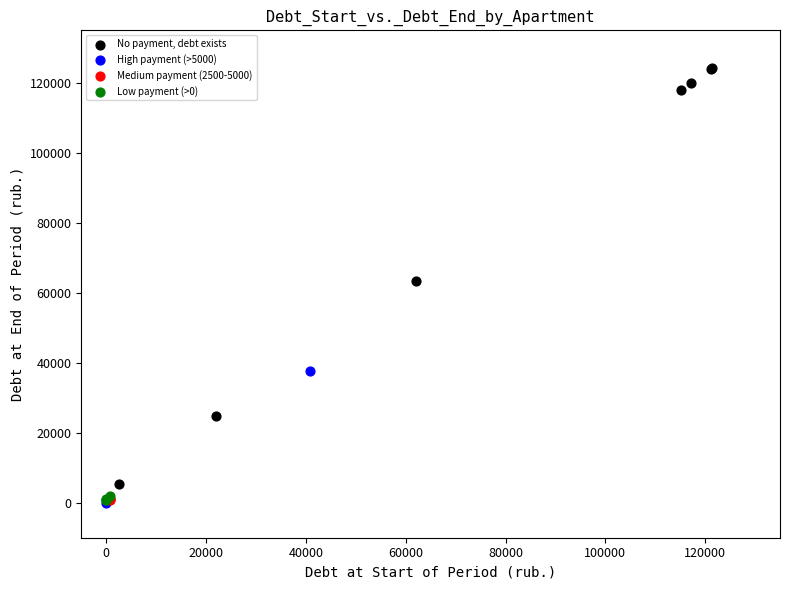

What are all the series names shown in the legend?

No payment, debt exists, High payment (>5000), Medium payment (2500-5000), Low payment (>0)